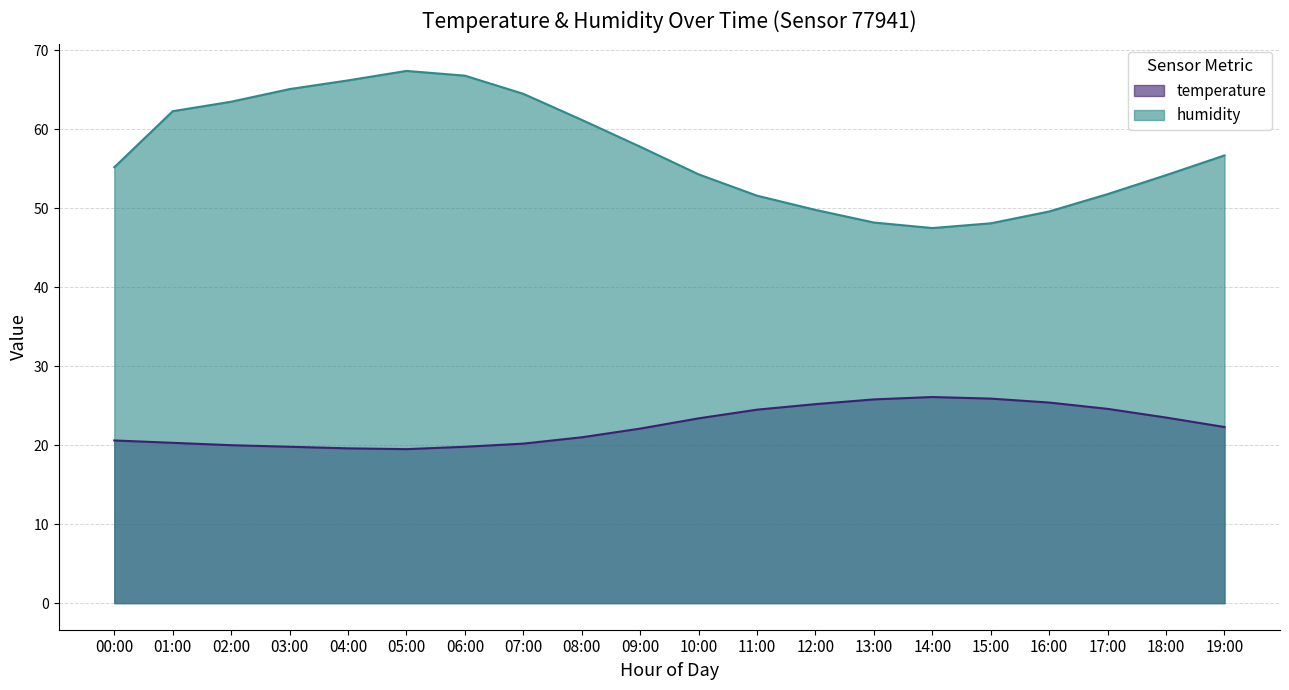

True or false: temperature and humidity cross at least once.

False